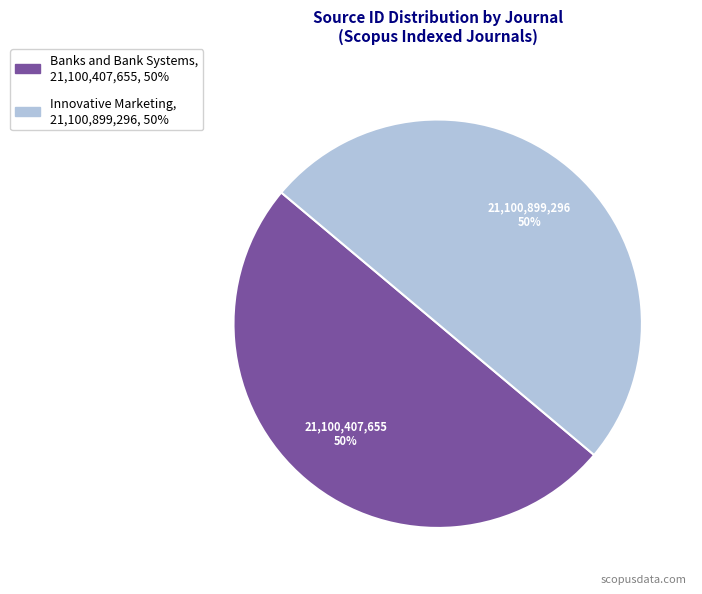

The Banks and Bank Systems slice represents 50% of the pie. True or false?

True